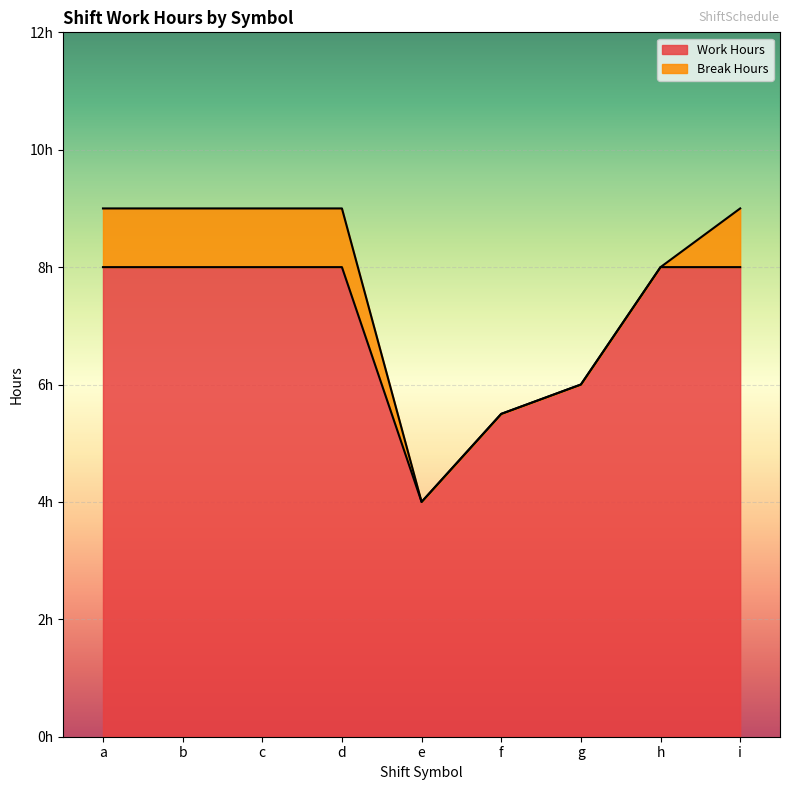

What is the value of the 7th point from the left?

6.0